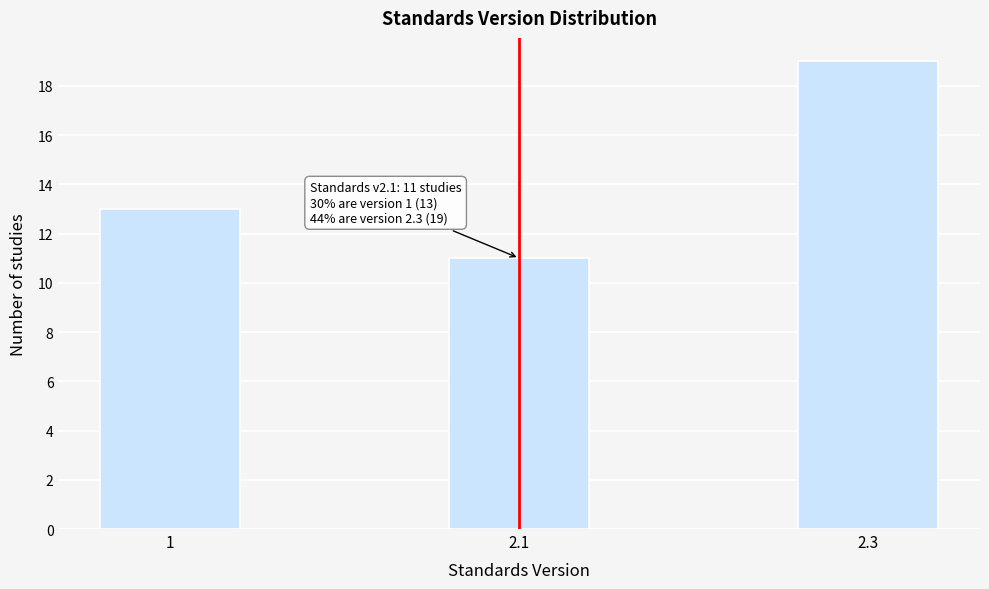

Reading left to right, extract all data points from this chart.

13	11	19